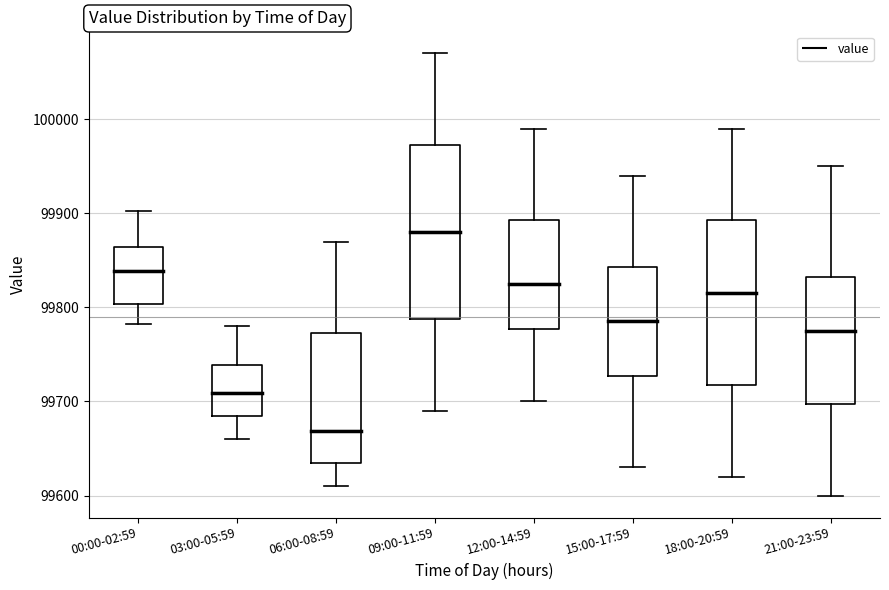

Reading left to right, transcribe this box plot: for each box, give where its median line is, the range the box spans, and where its two whiskers end, as read against the y-axis. The values are not printed on the chart, so give them approximately, as read against the axis.

00:00-02:59: median 99840, box 99800 to 99860, whiskers 99780 to 99900
03:00-05:59: median 99710, box 99680 to 99740, whiskers 99660 to 99780
06:00-08:59: median 99670, box 99630 to 99770, whiskers 99610 to 99870
09:00-11:59: median 99880, box 99790 to 99970, whiskers 99690 to 100070
12:00-14:59: median 99830, box 99780 to 99890, whiskers 99700 to 99990
15:00-17:59: median 99790, box 99730 to 99840, whiskers 99630 to 99940
18:00-20:59: median 99820, box 99720 to 99890, whiskers 99620 to 99990
21:00-23:59: median 99780, box 99700 to 99830, whiskers 99600 to 99950